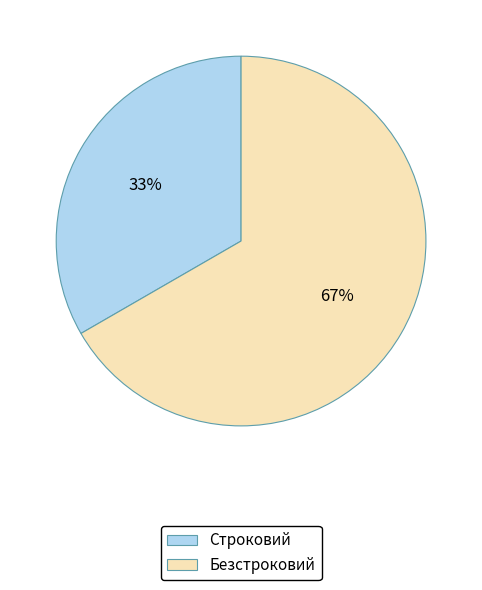

How many segments does this pie chart have?

2